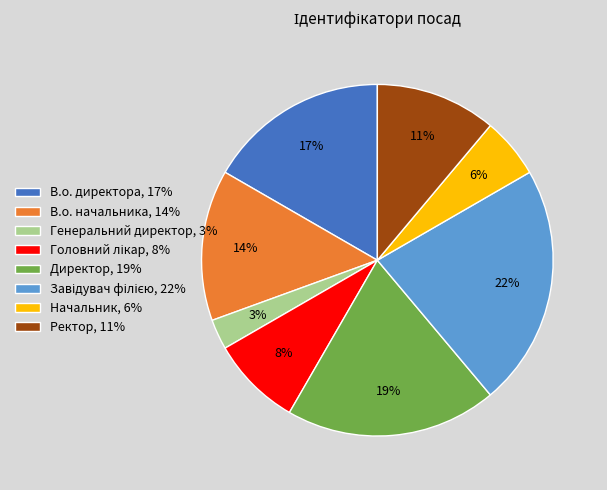

Count the number of slices in the pie.

8